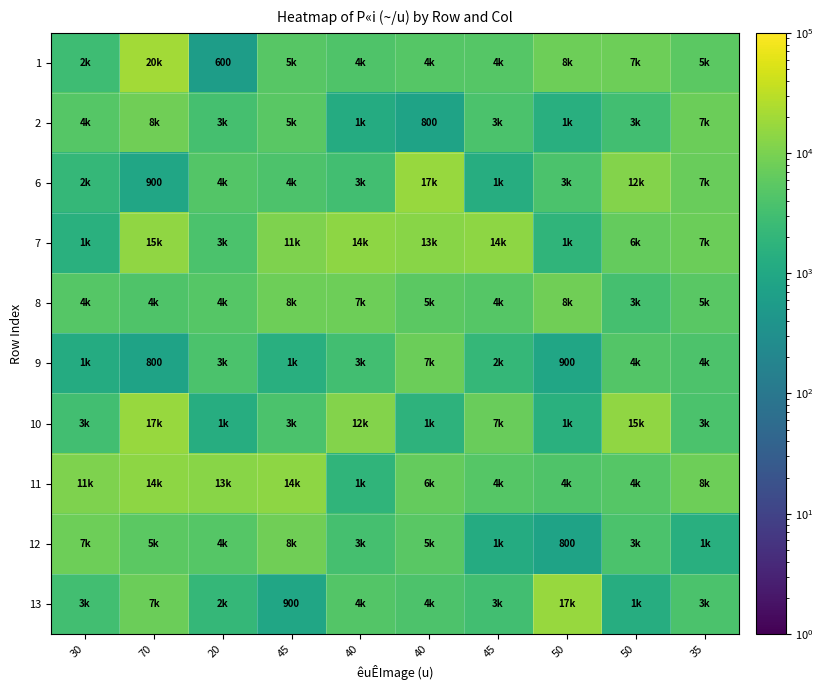

List the series in order of their peak value, highest first.

1, 6, 10, 13, 7, 11, 2, 8, 12, 9